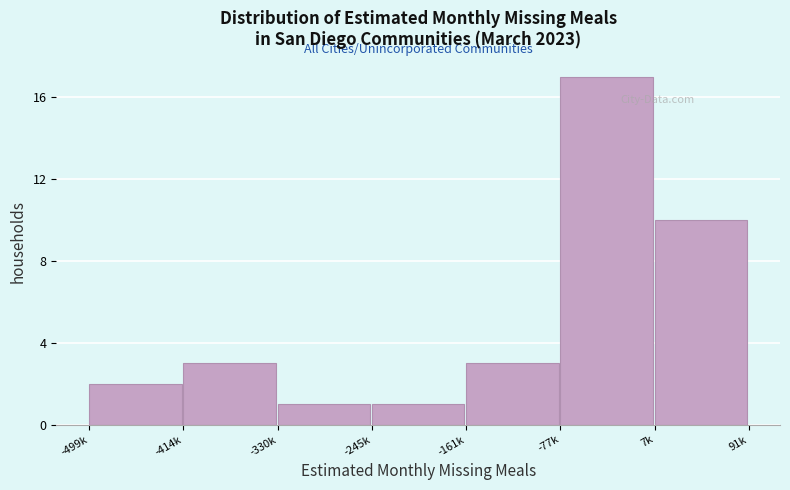

Reading right to left, what are all the values shown in this chart?

10	17	3	1	1	3	2